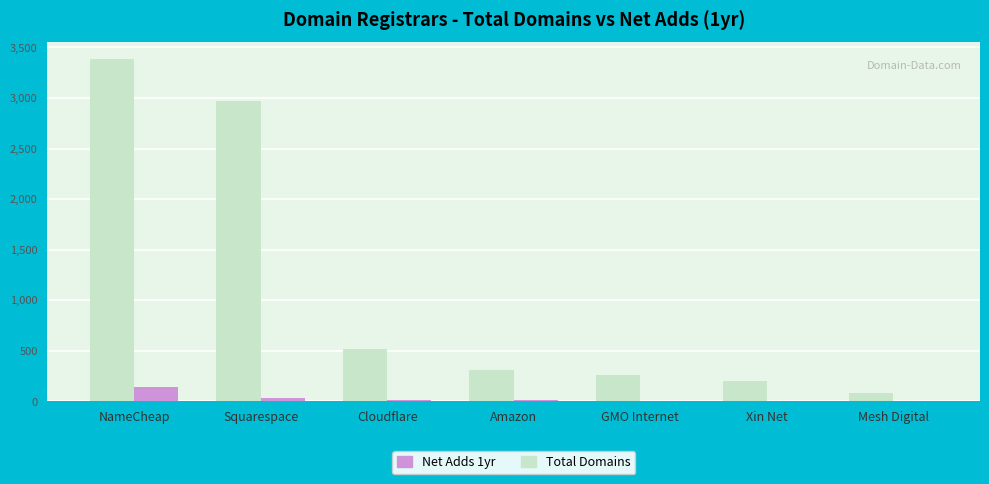

Between Amazon and GMO Internet, which series saw the biggest shift?

Total Domains